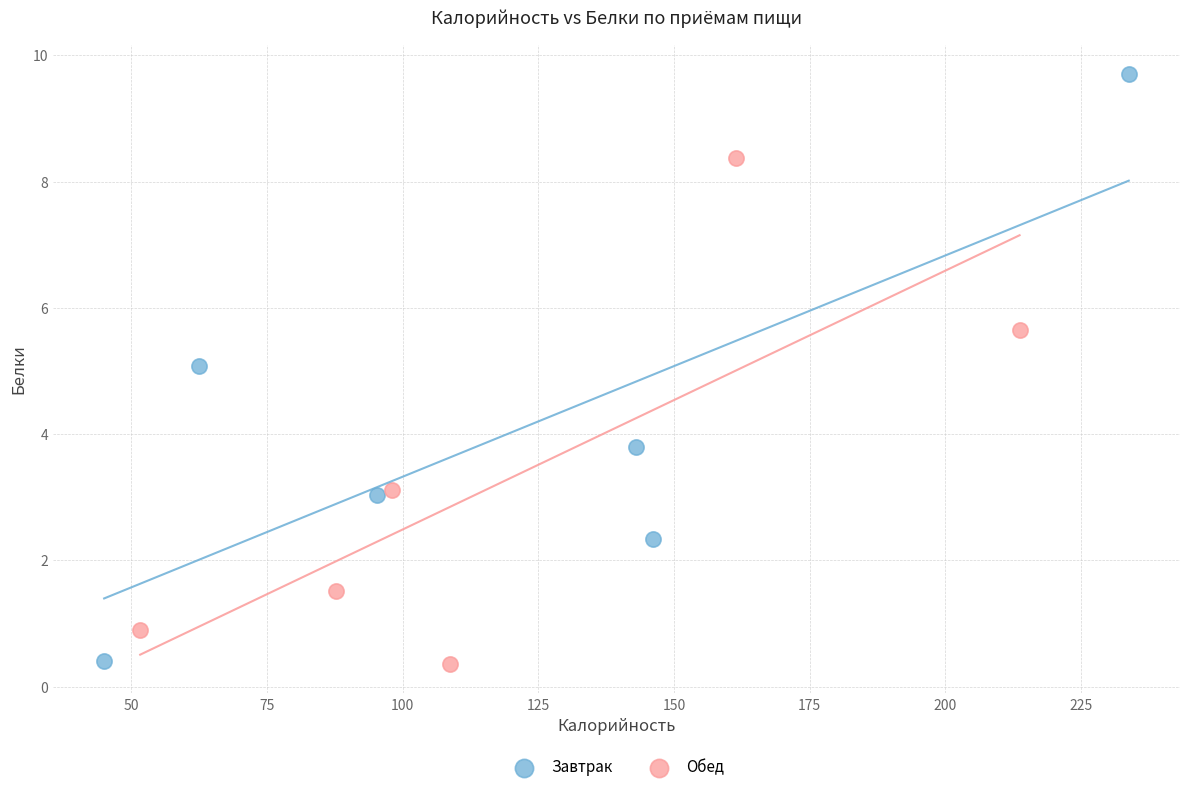

Which series has the largest Y range (max minus min)?

Завтрак